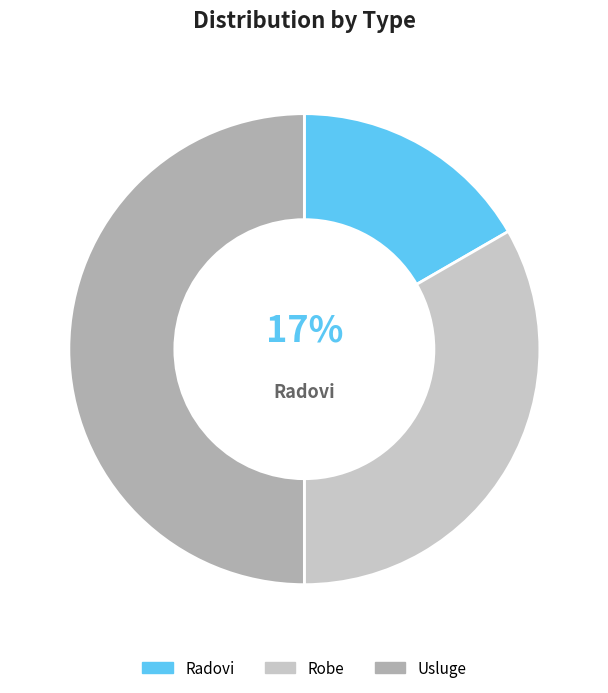

Does Robe represent more than half of the total?

No